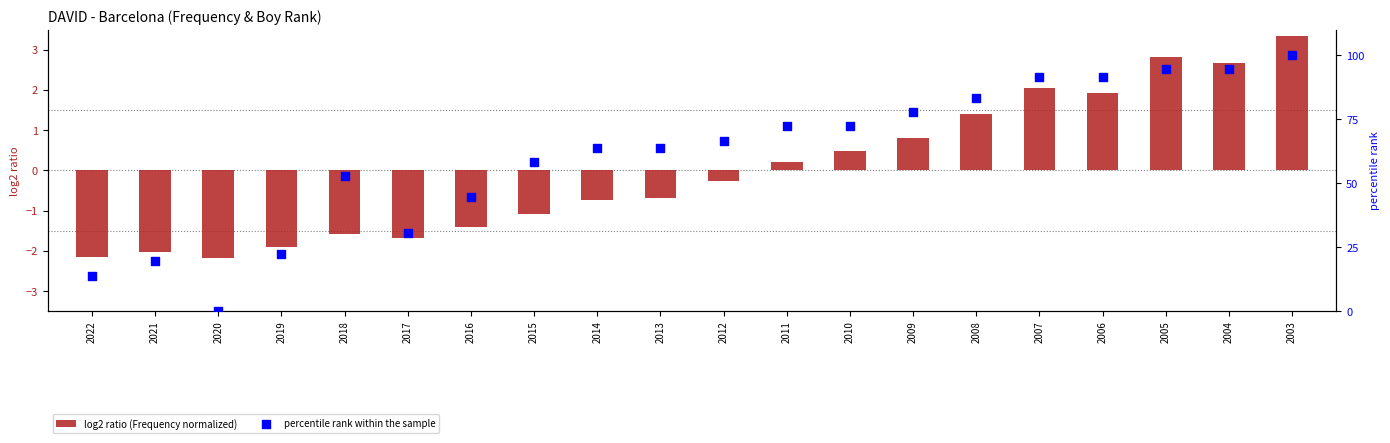

At which category is the sum across all series the highest?

2003